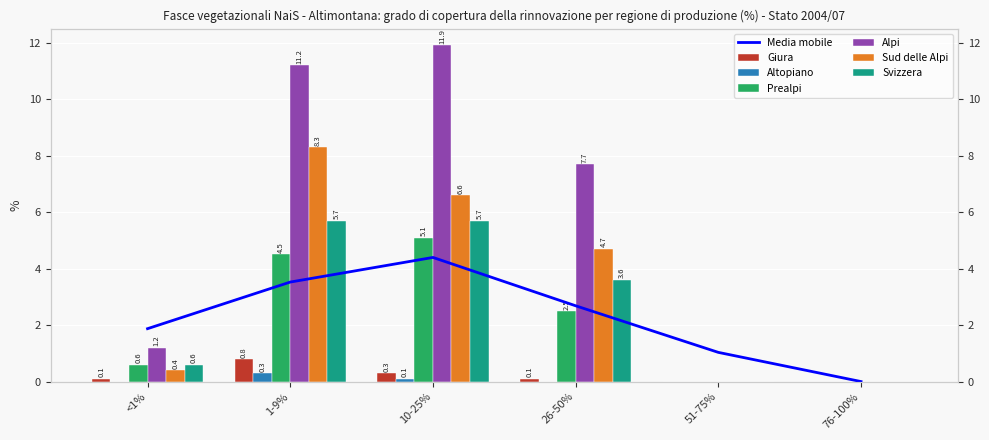

Reading left to right, extract all data points from this chart.

Giura: 0.1	0.8	0.3	0.1	0.0	0.0
Altopiano: 0.0	0.3	0.1	0.0	0.0	0.0
Prealpi: 0.6	4.5	5.1	2.5	0.0	0.0
Alpi: 1.2	11.2	11.9	7.7	0.0	0.0
Sud delle Alpi: 0.4	8.3	6.6	4.7	0.0	0.0
Svizzera: 0.6	5.7	5.7	3.6	0.0	0.0